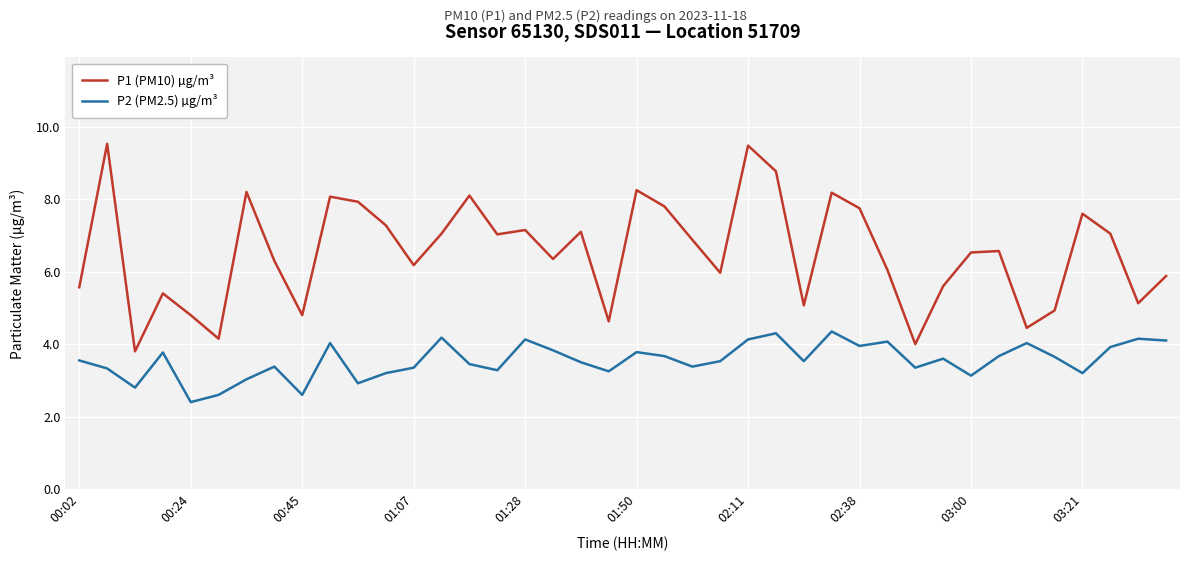

Which series has the widest spread of values?

P1 (PM10) µg/m³